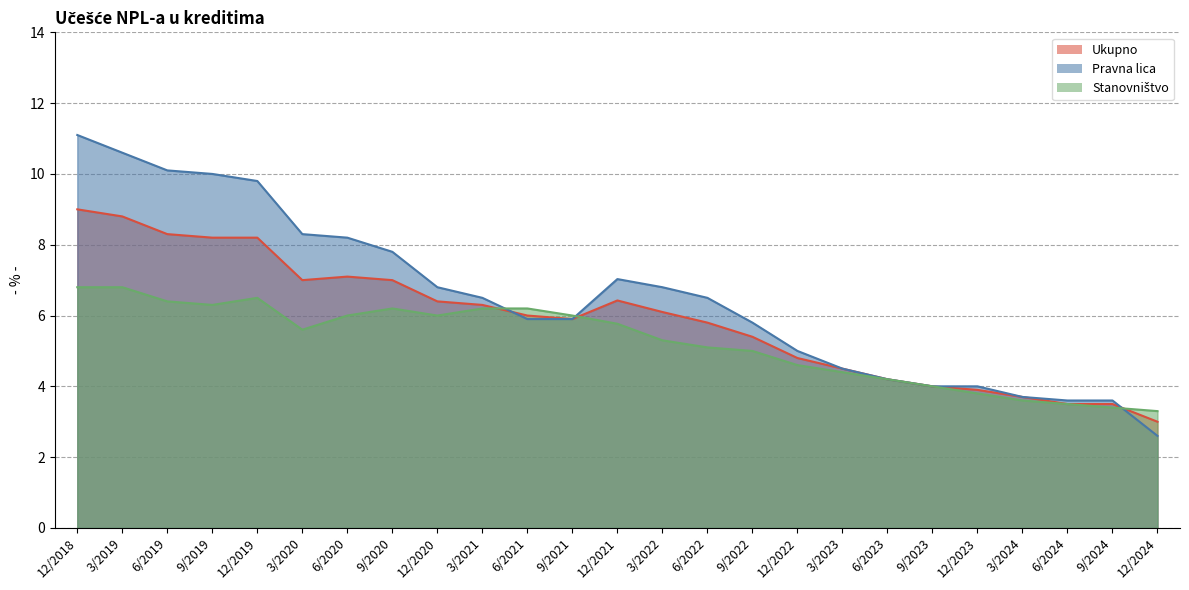

Rank the series by their maximum value, from highest to lowest.

Pravna lica, Ukupno, Stanovništvo